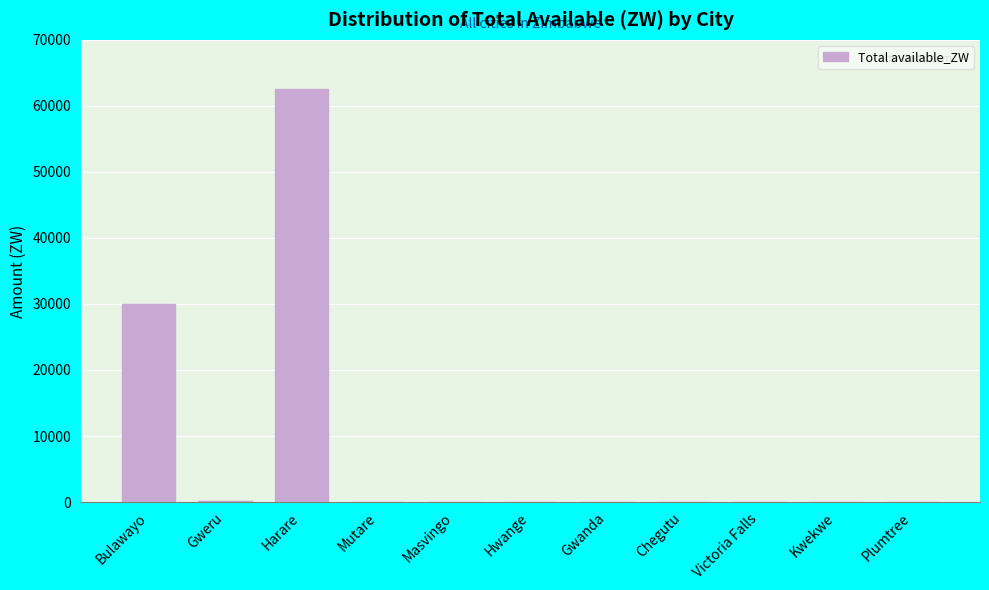

The chart shows a value of 0.0 at Plumtree. True or false?

True